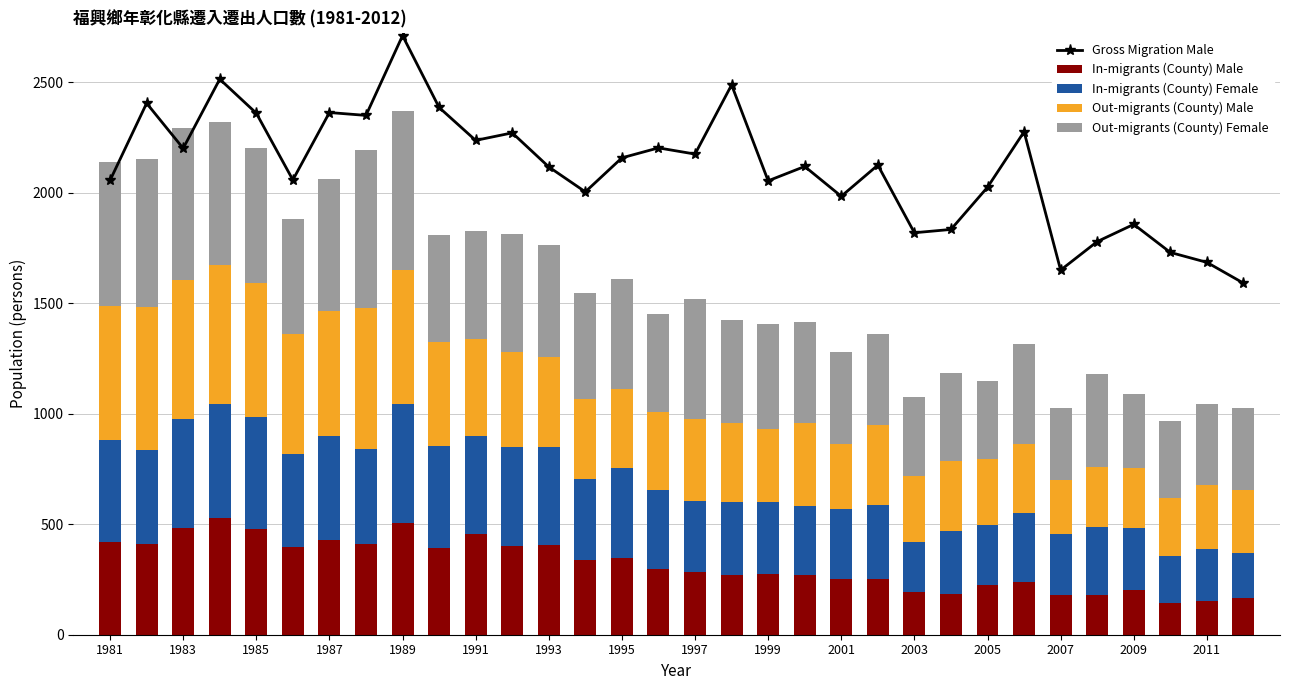

What is the sum of all In-migrants (County) Male values?

10164